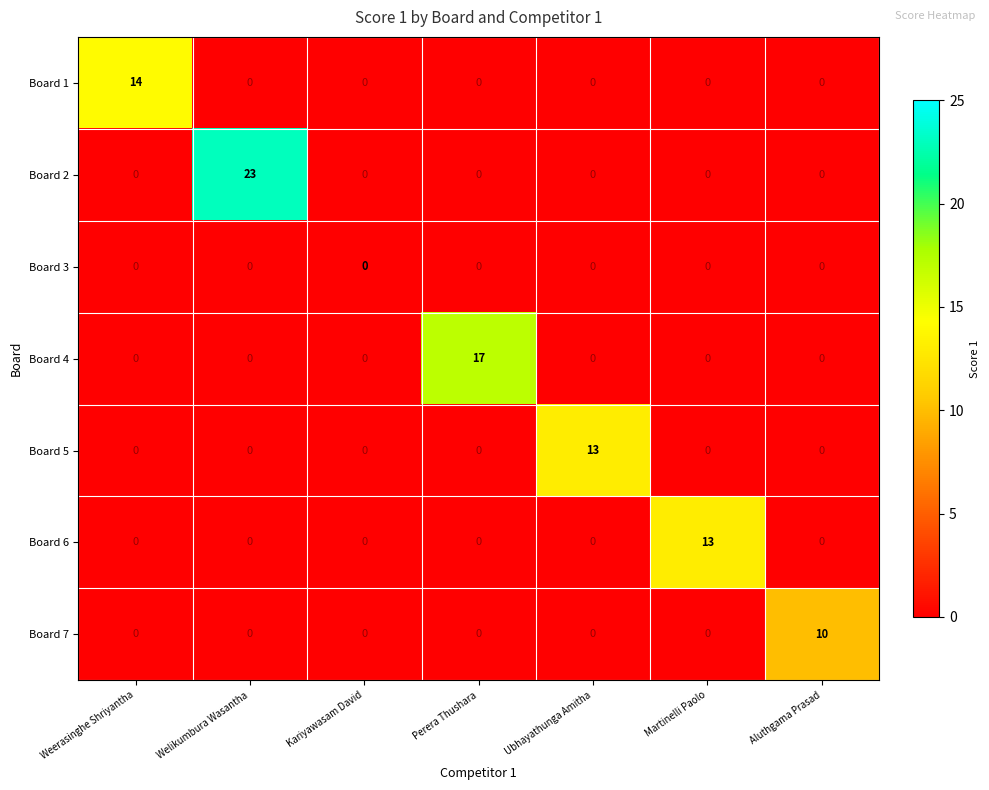

Which series changed the most between Weerasinghe Shriyantha and Aluthgama Prasad?

Board 1